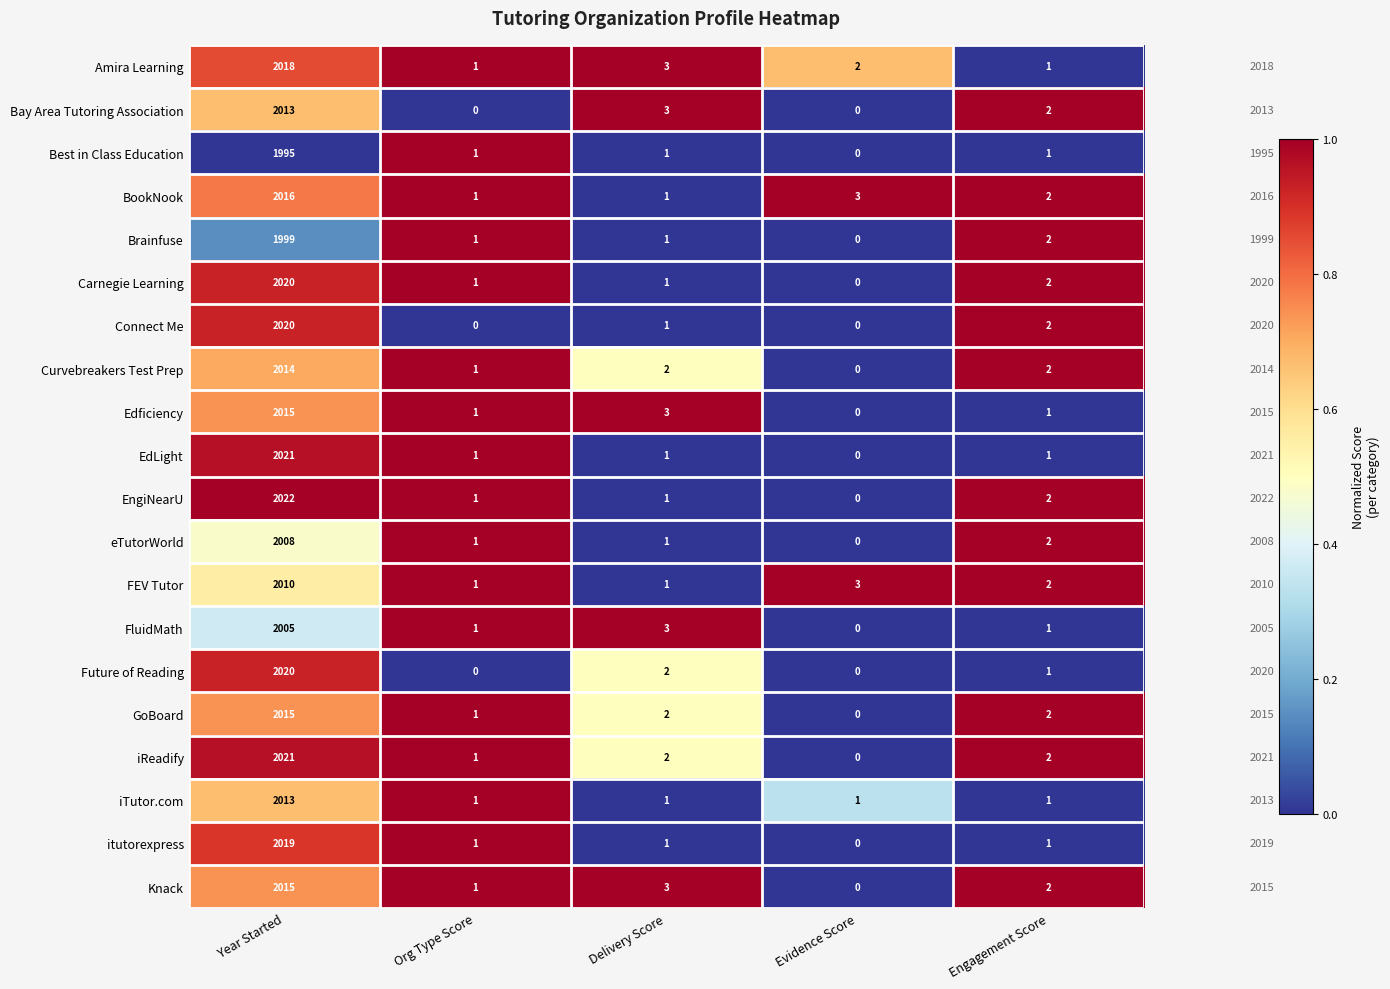

Between Year Started and Org Type Score, which series saw the biggest shift?

EngiNearU